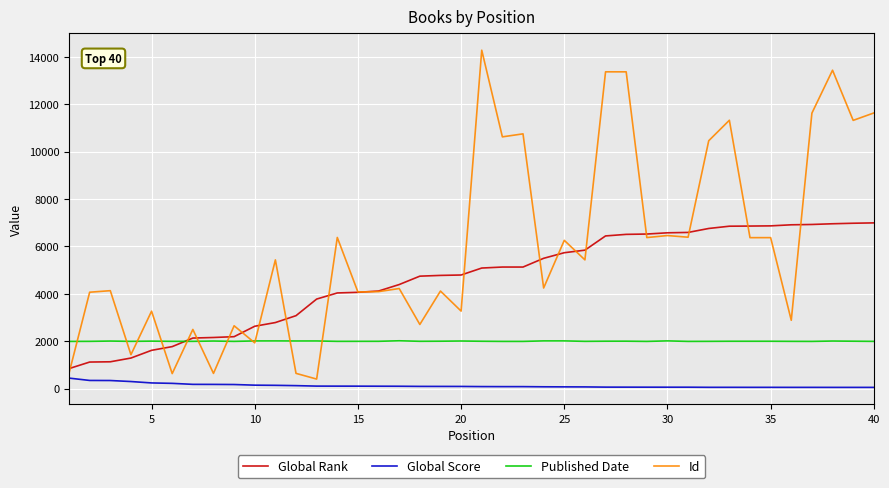

How many categories are shown in the chart?

40